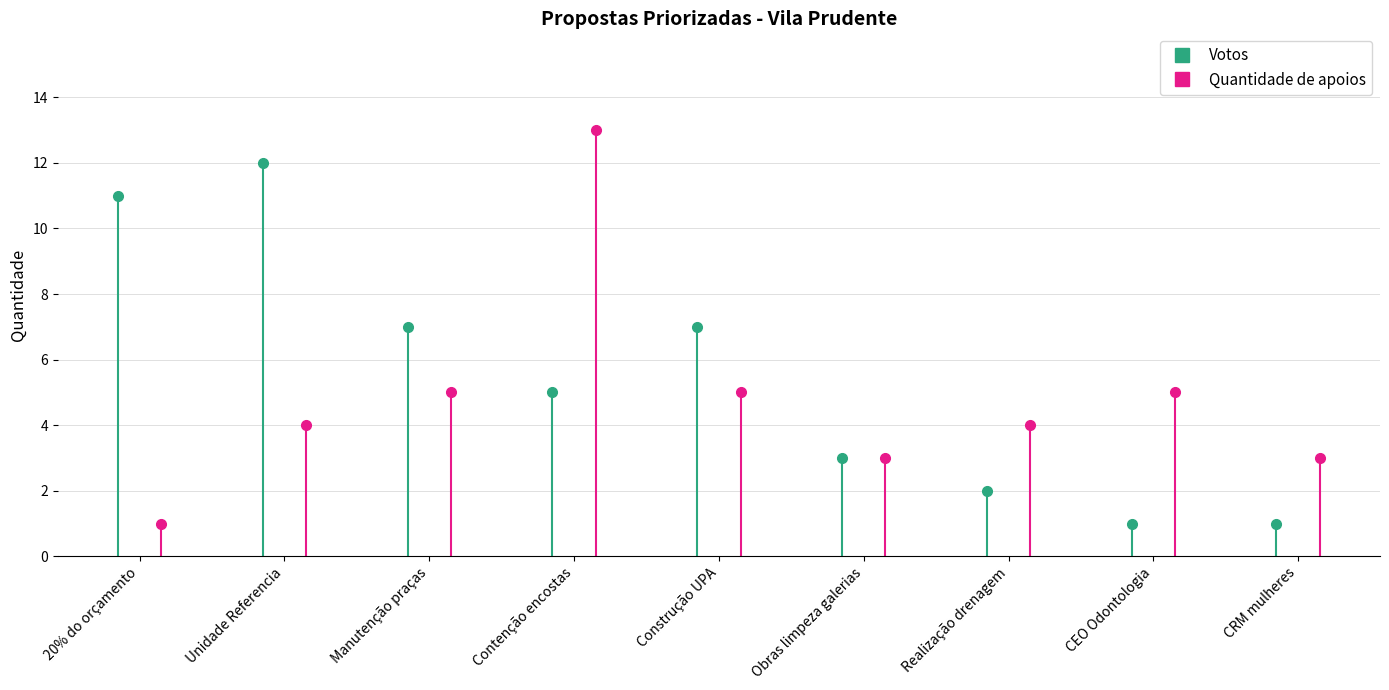

Is it true that Votos equals 2 at CEO Odontologia?

False